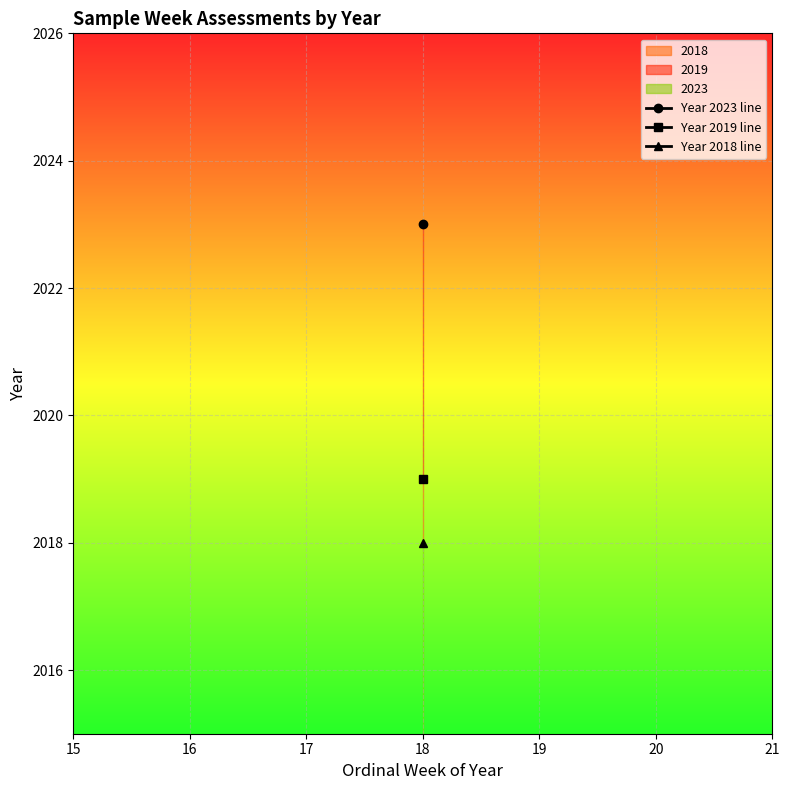

What is the minimum value for 2018?

2018